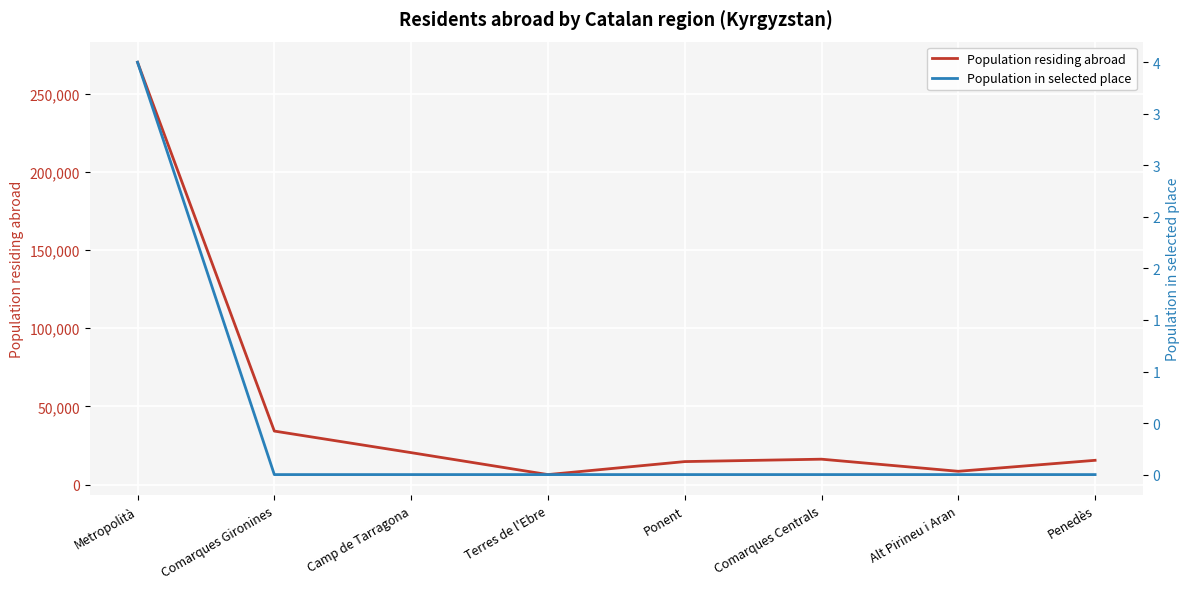

True or false: Population in selected place and Population residing abroad intersect in this chart.

False